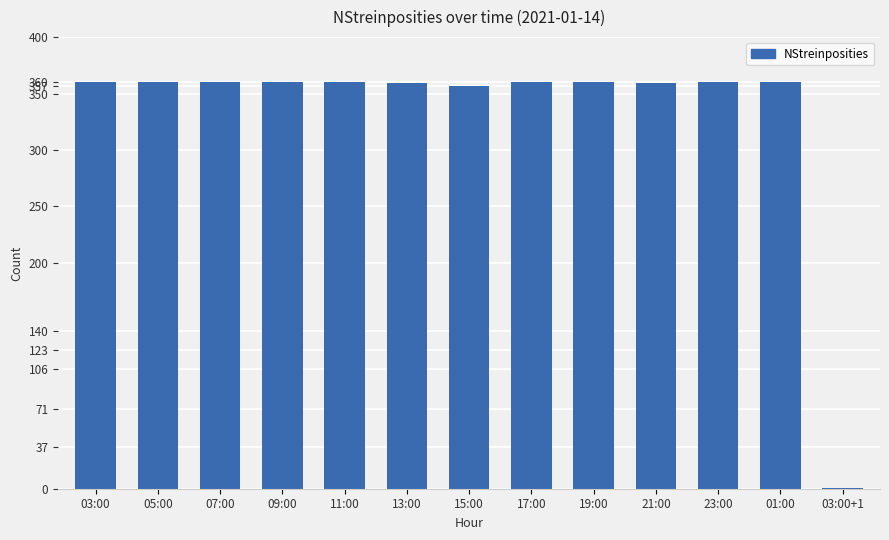

Approximately how many times larger is the value at 05:00 compared to 23:00?

1.0